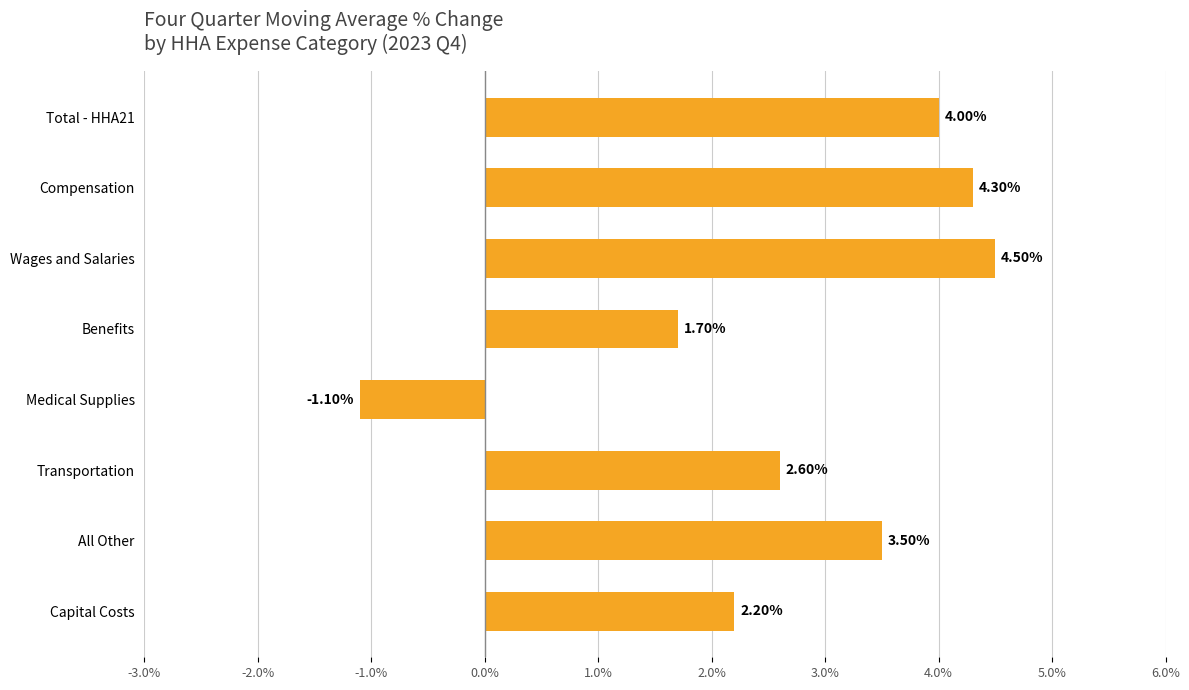

What is the sum of the values at Wages and Salaries and Benefits?

6.2